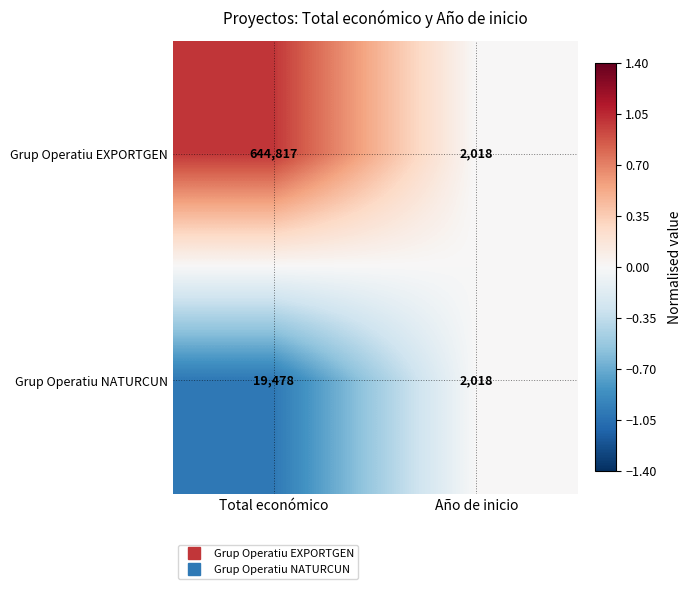

Rank the series by their maximum value, from highest to lowest.

Grup Operatiu EXPORTGEN, Grup Operatiu NATURCUN